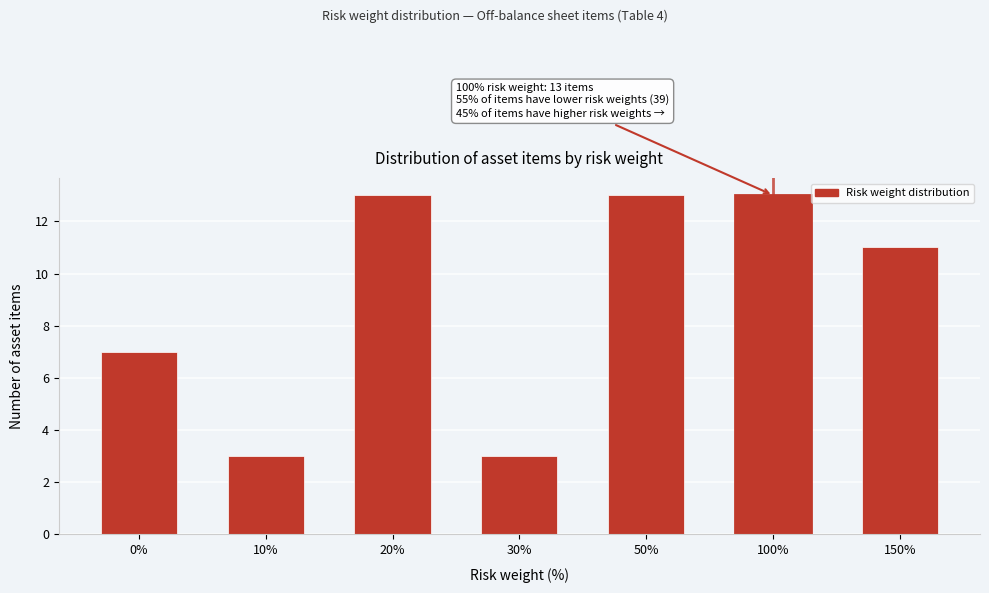

Reading left to right, transcribe all the data shown in this chart.

7	3	13	3	13	13	11